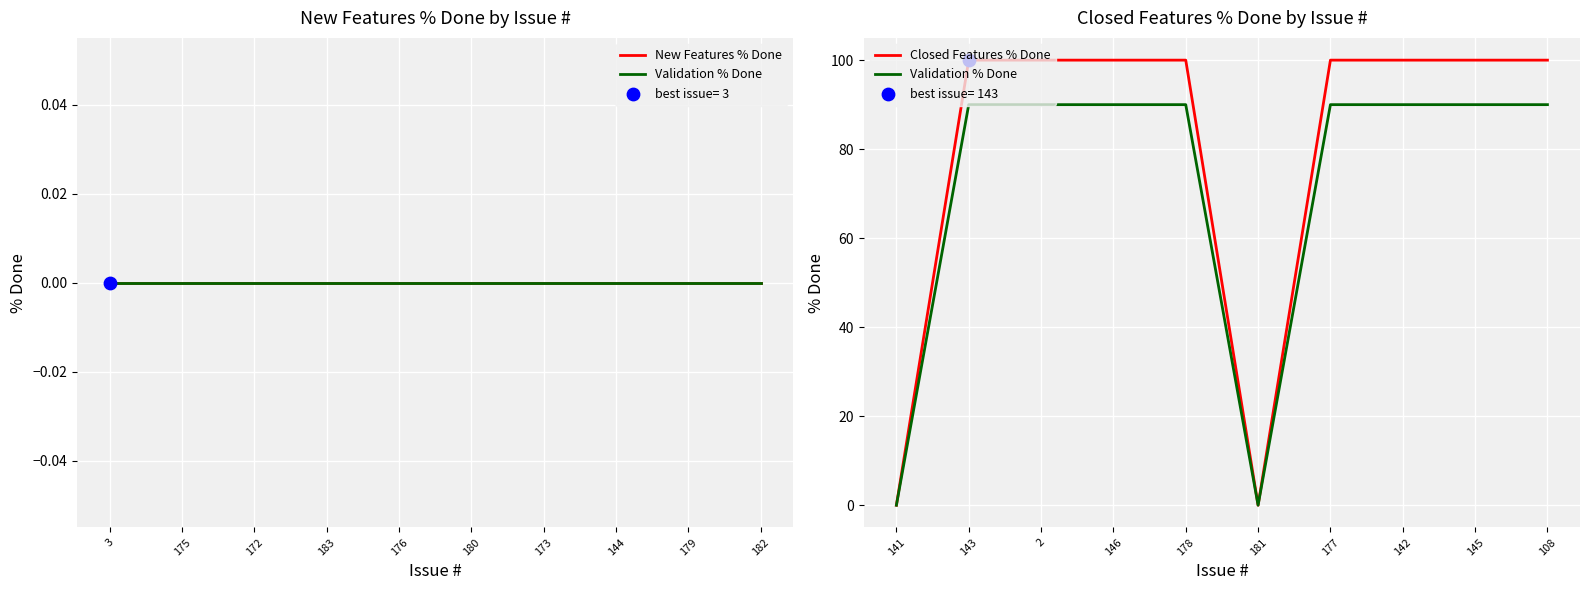

At which category is the sum across all series the highest?

175